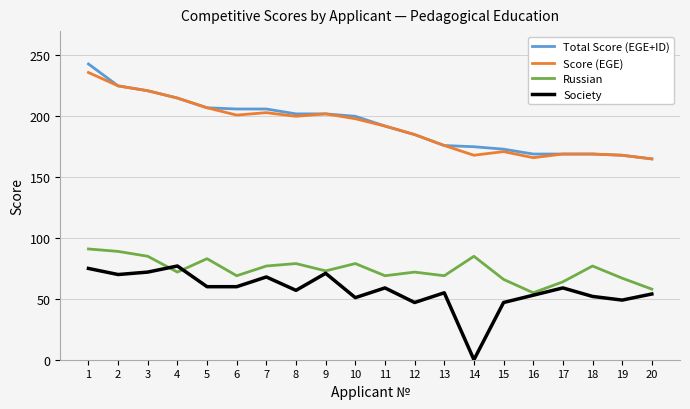

True or false: Society and Russian cross at least once.

True